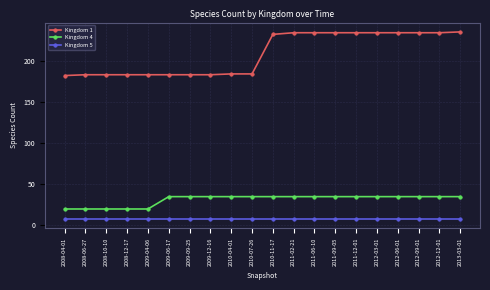

Is it true that Kingdom 1 equals 183 at 2009-06-17?

True